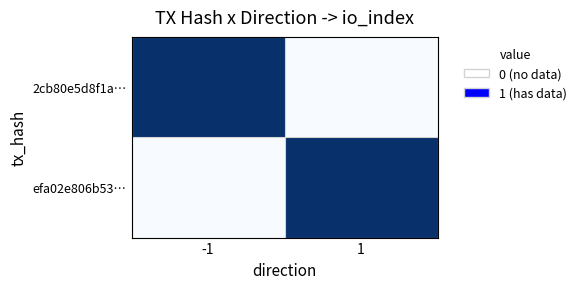

At which category is the sum across all series the highest?

-1